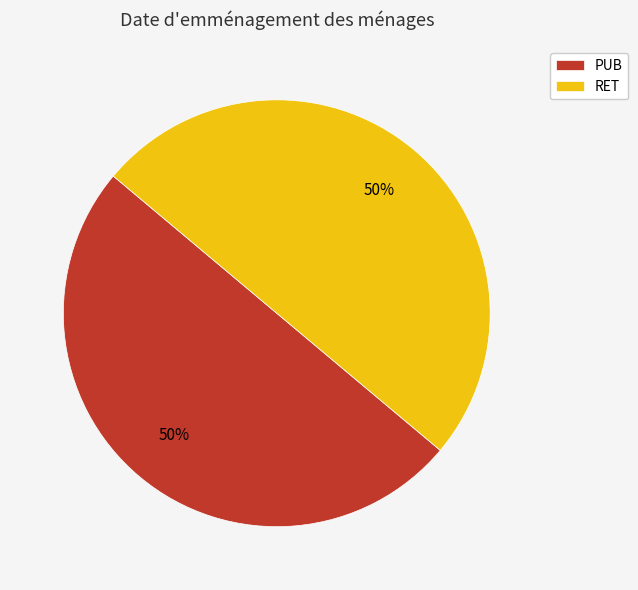

Combined, do PUB and RET account for over 50%?

Yes